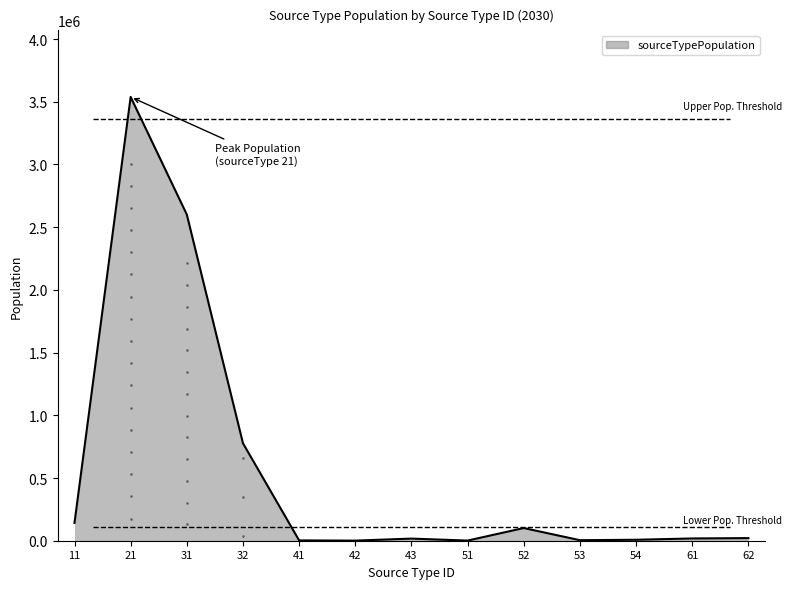

Is it true that the value at 32 is 777241.9?

True